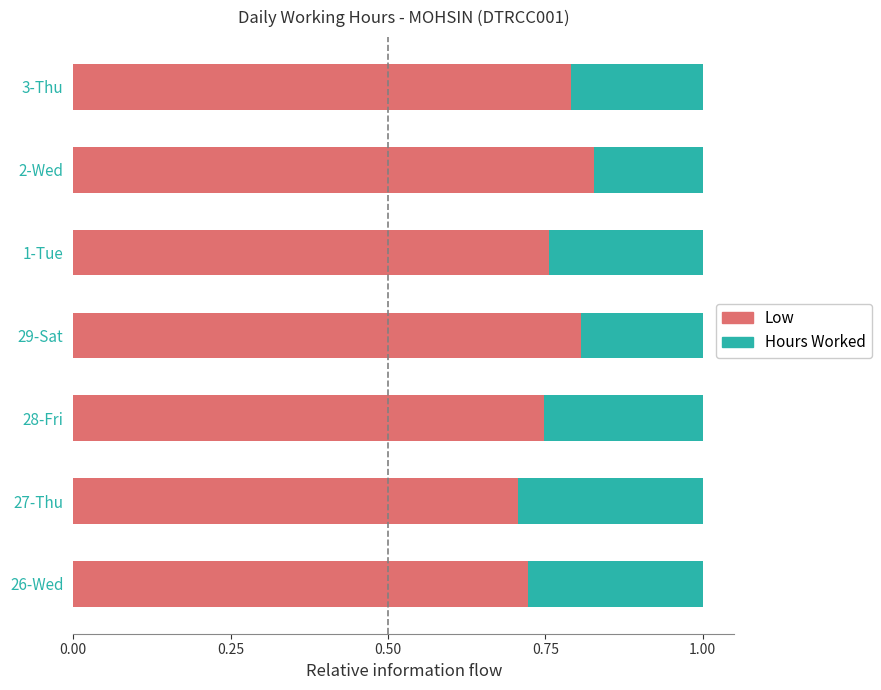

What is the total value across all series at 3-Thu?

1.0